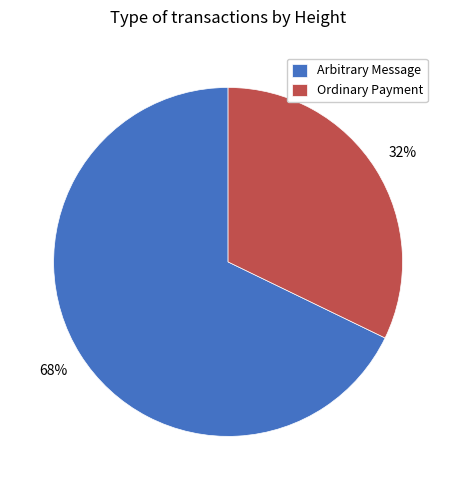

How many segments does this pie chart have?

2